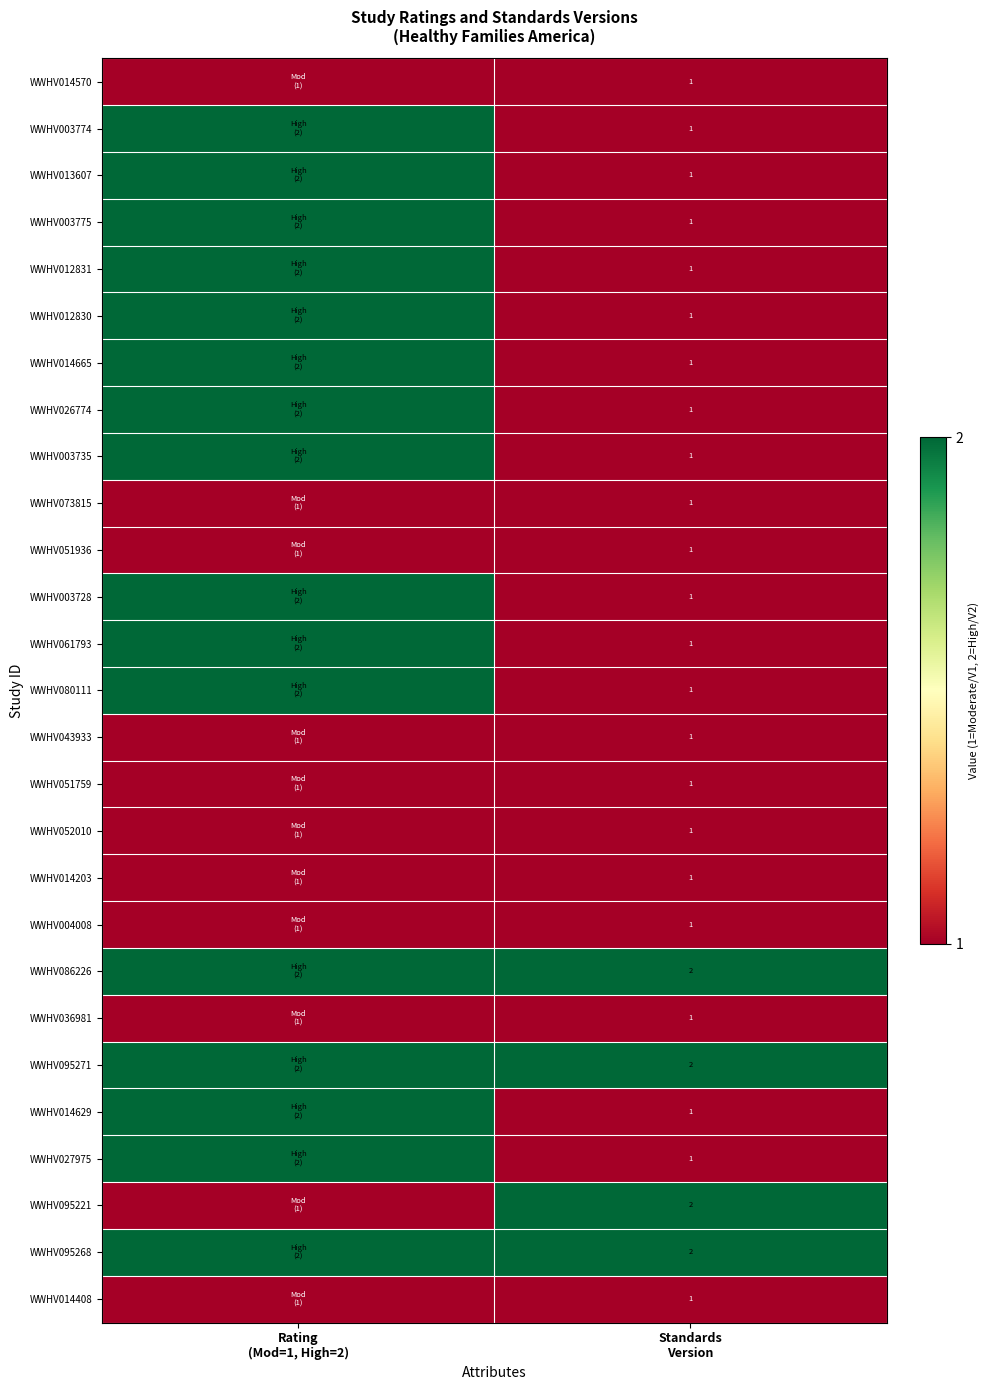

Which category has the lowest value across all series?

Rating
(Mod=1, High=2)